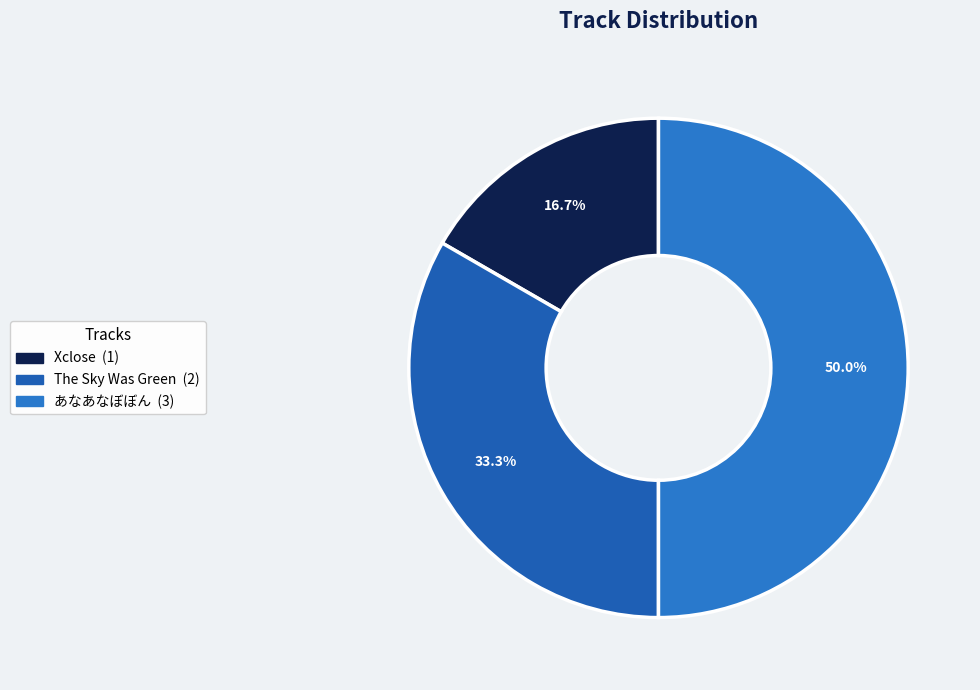

The あなあなぼぼん slice represents 50% of the pie. True or false?

True